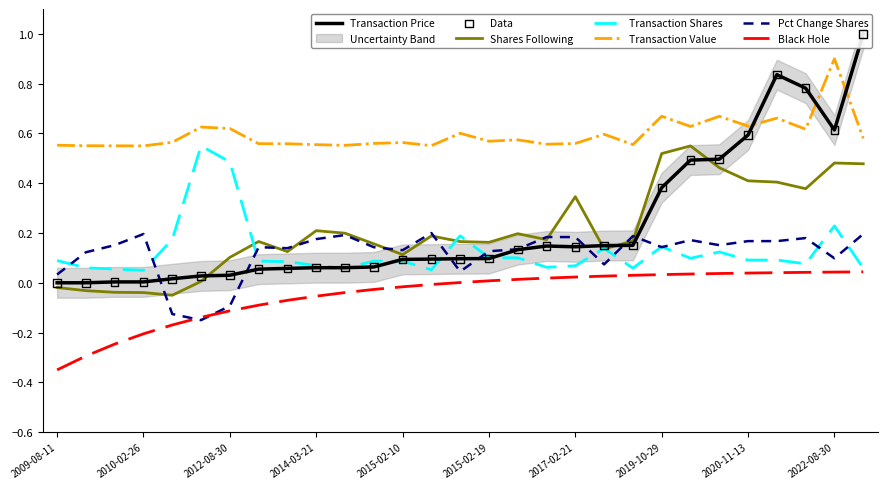

The Transaction Value series shows 0.8 at 2014-03-21. True or false?

False